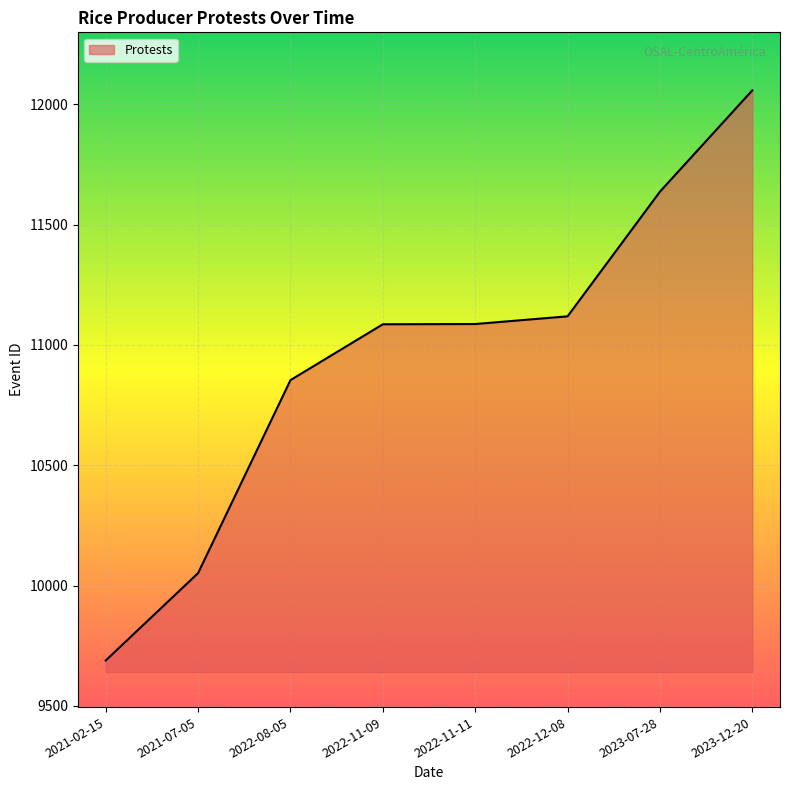

Approximately how many times larger is the value at 2022-12-08 compared to 2021-07-05?

1.1